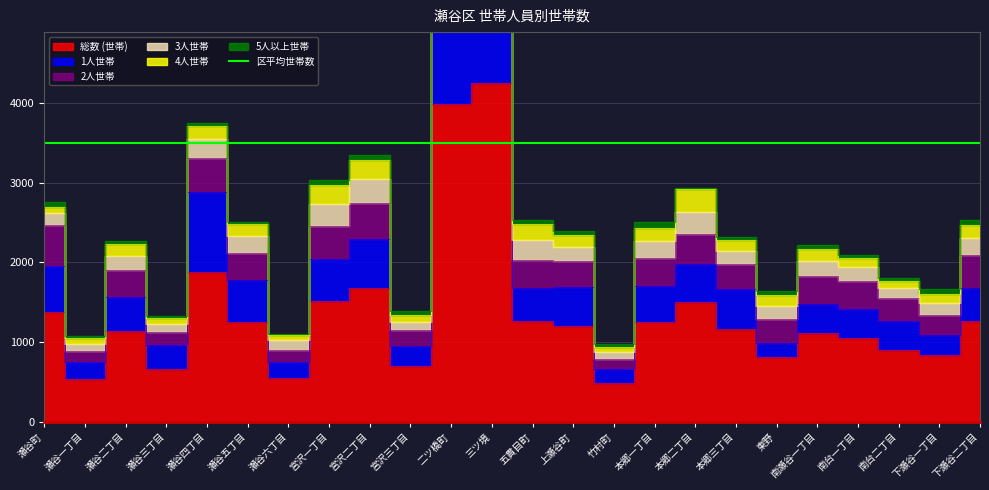

Where is the first local minimum for 2人世帯?

瀬谷一丁目